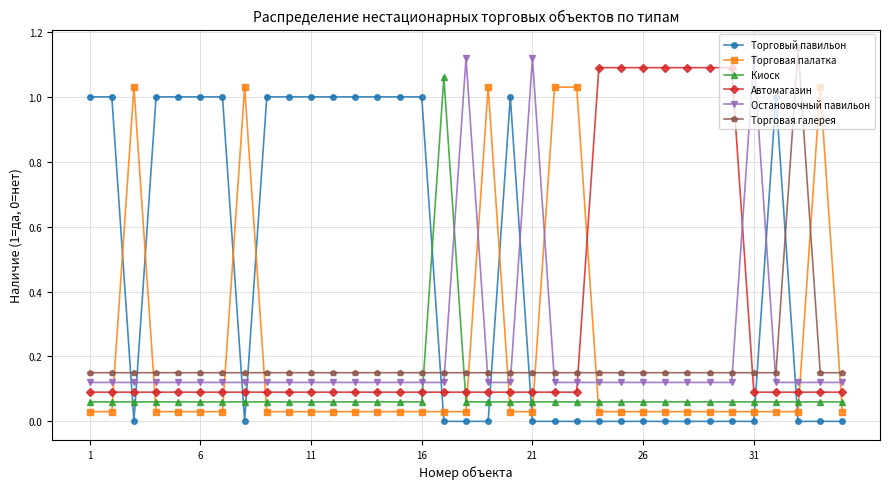

Which series has the largest total across all categories?

Торговый павильон